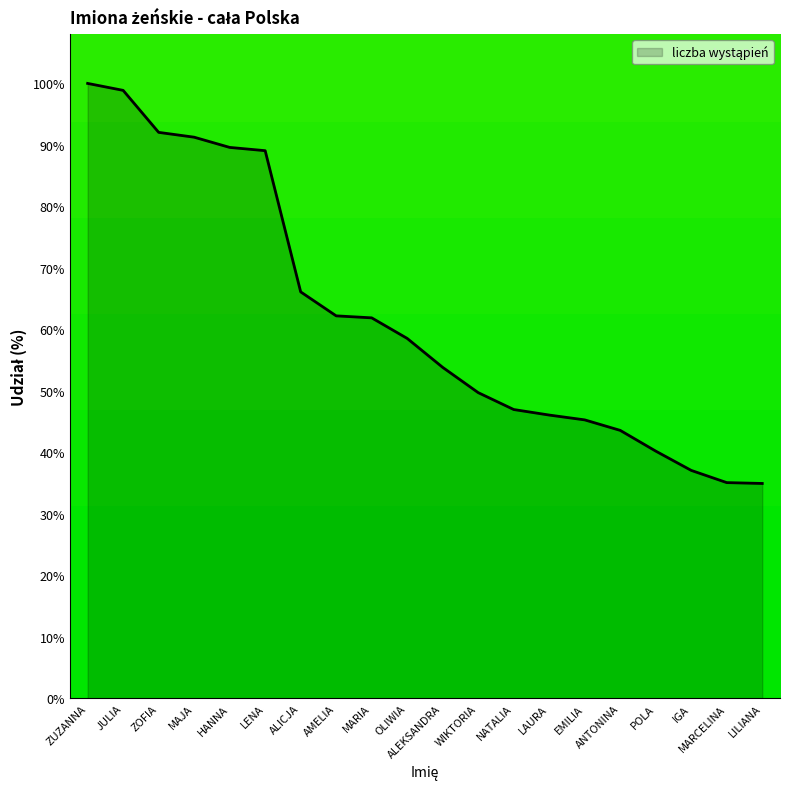

What is the sum of the values at ALICJA and ANTONINA?

109.7